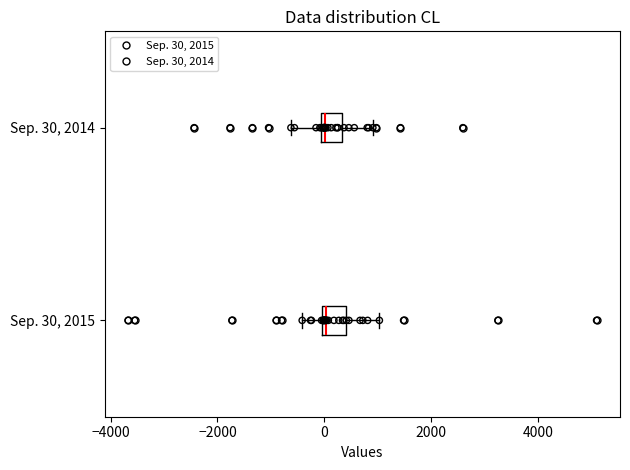

Where does the left whisker of the box for Sep. 30, 2015 end on the x-axis? The values are not printed on the chart, so give them approximately, as read against the axis.

-400